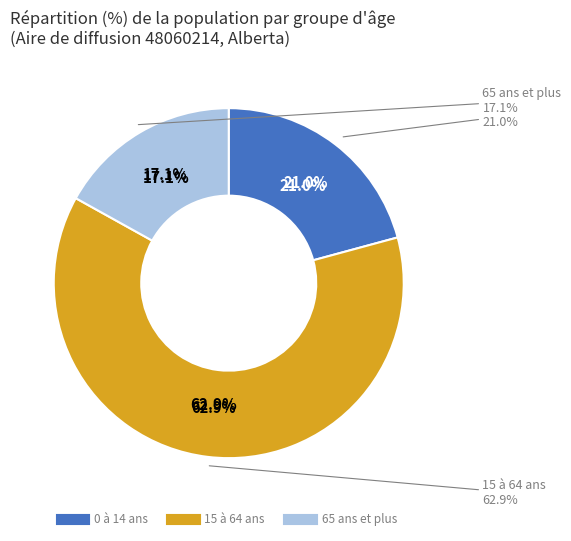

Does 15 à 64 ans represent more than half of the total?

Yes